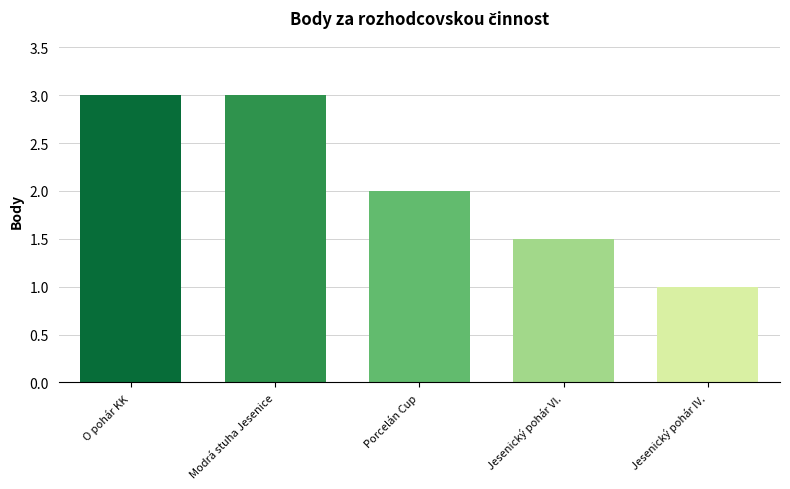

Reading left to right, what are all the values shown in this chart?

O pohár KK=3.0	Modrá stuha Jesenice=3.0	Porcelán Cup=2.0	Jesenický pohár VI.=1.5	Jesenický pohár IV.=1.0